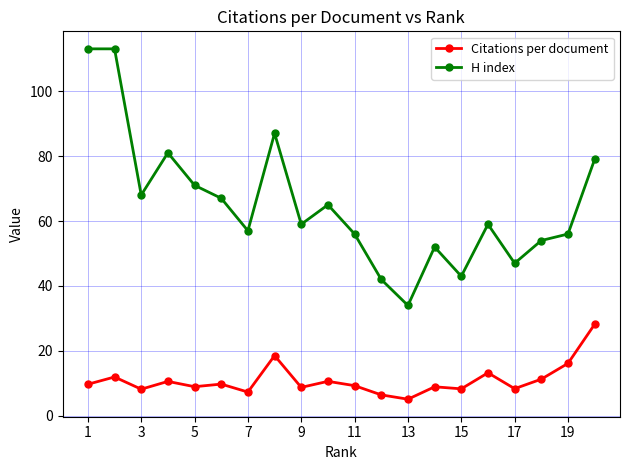

True or false: Citations per document and H index cross at least once.

False